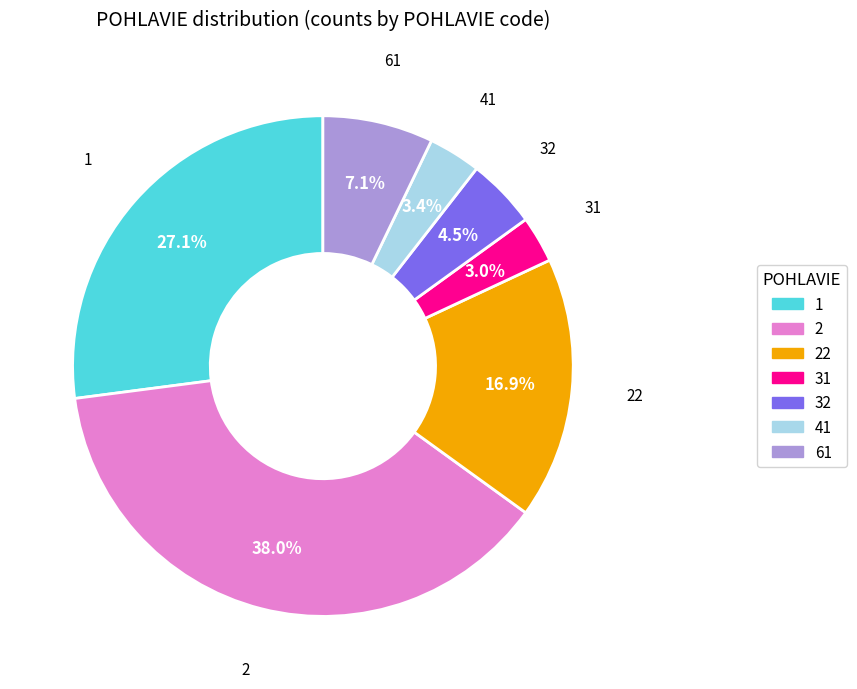

Is there any slice that represents more than half of the pie?

No